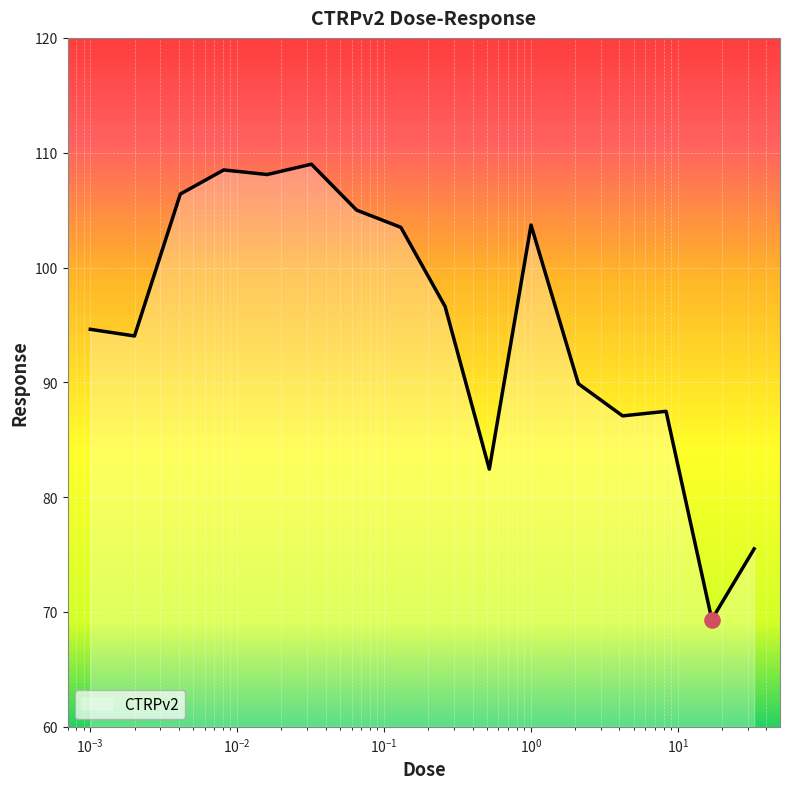

What is the minimum value shown in the chart?

69.3